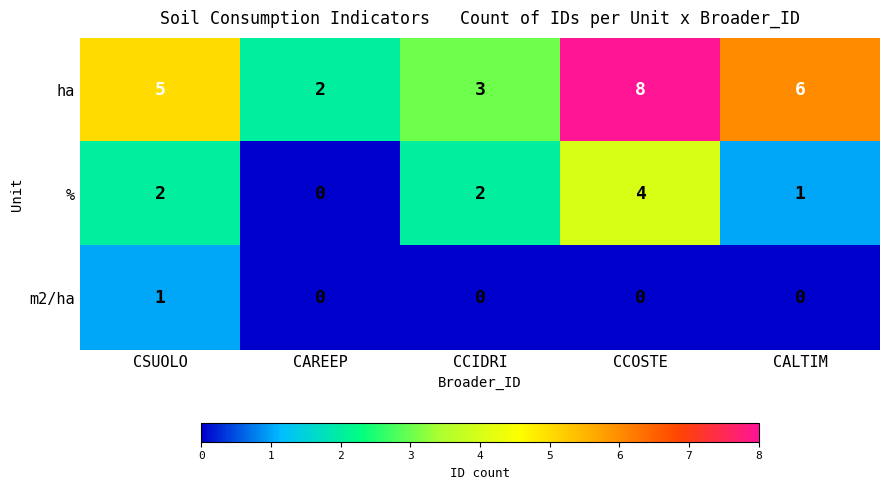

What is the sum of all % values?

9